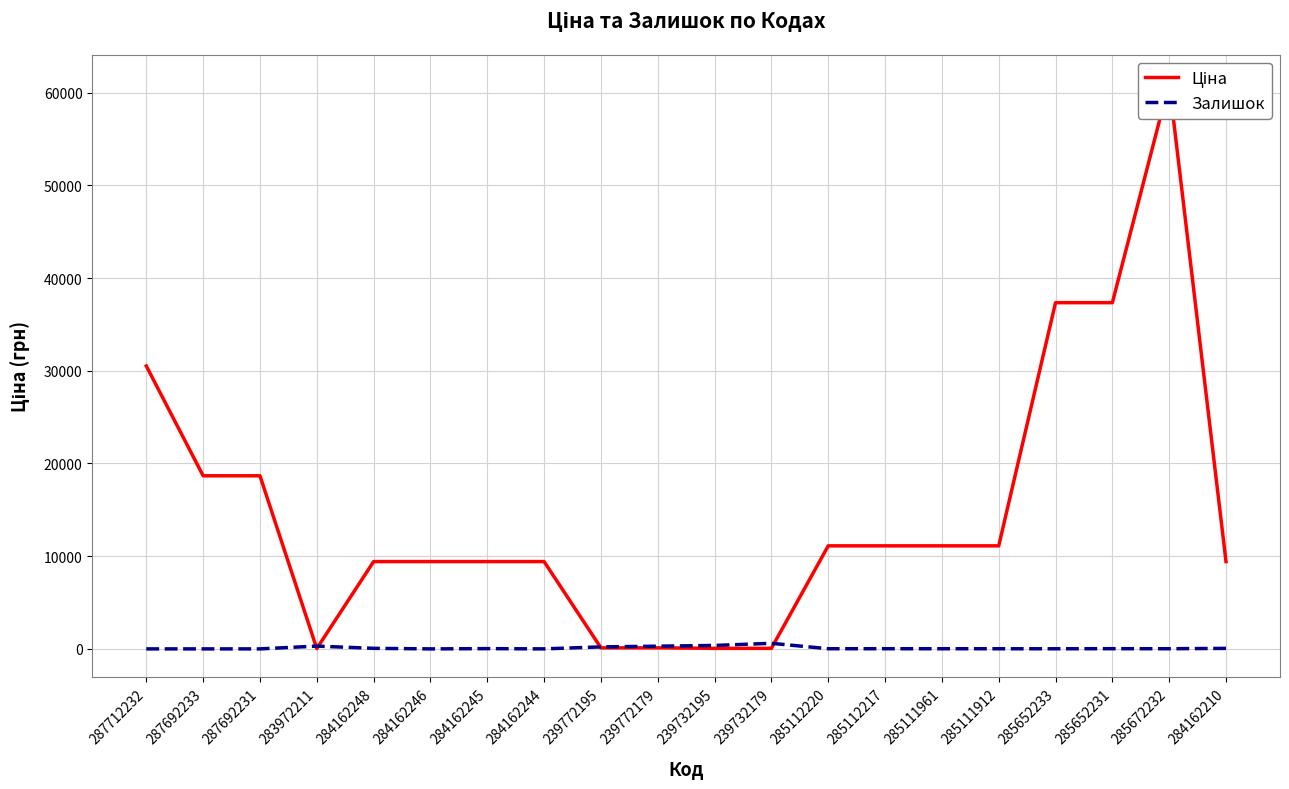

After their last crossing, which series has the higher values: Ціна or Залишок?

Ціна